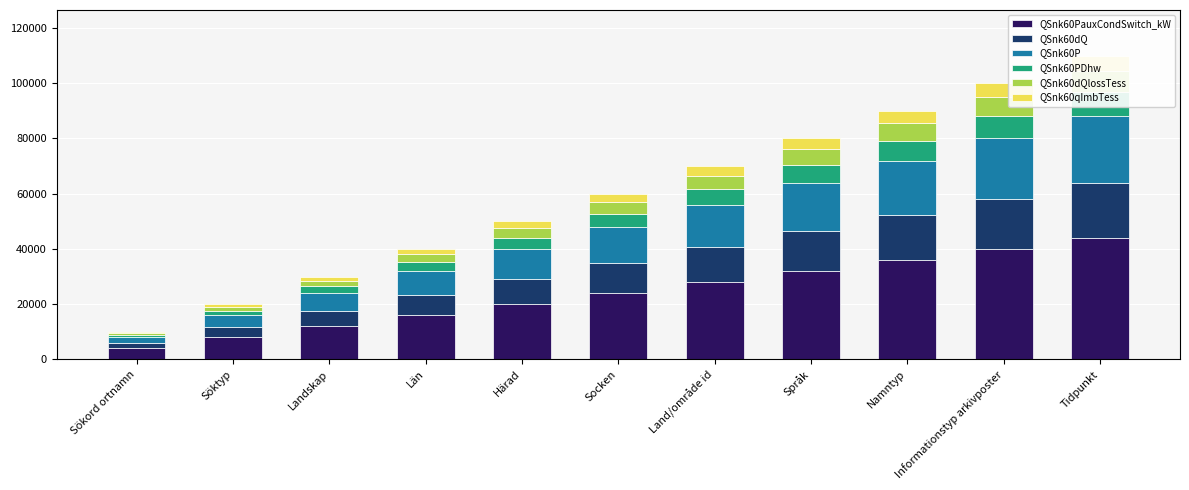

Rank the series by their maximum value, from highest to lowest.

QSnk60PauxCondSwitch_kW, QSnk60P, QSnk60dQ, QSnk60PDhw, QSnk60dQlossTess, QSnk60qImbTess